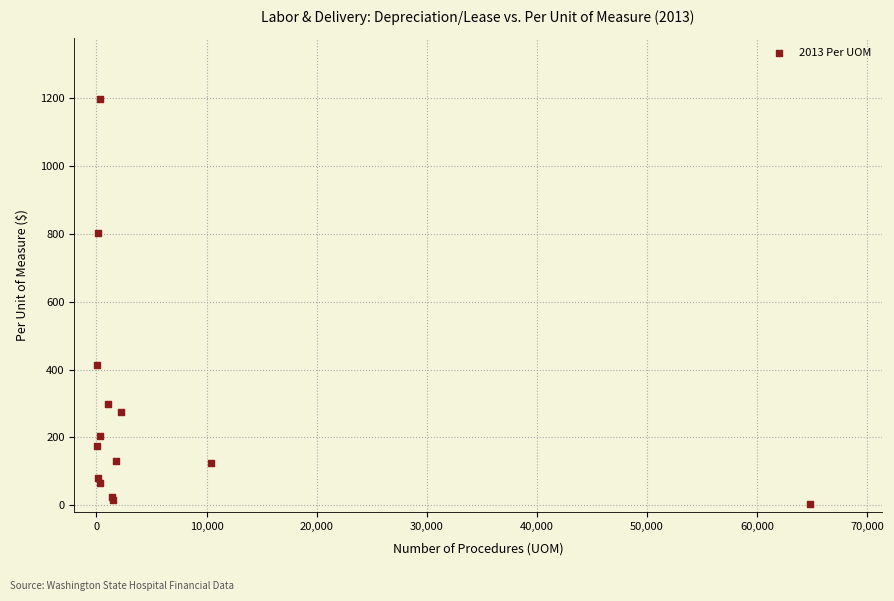

What Y value in the scatter plot is closest to 600?

412.1